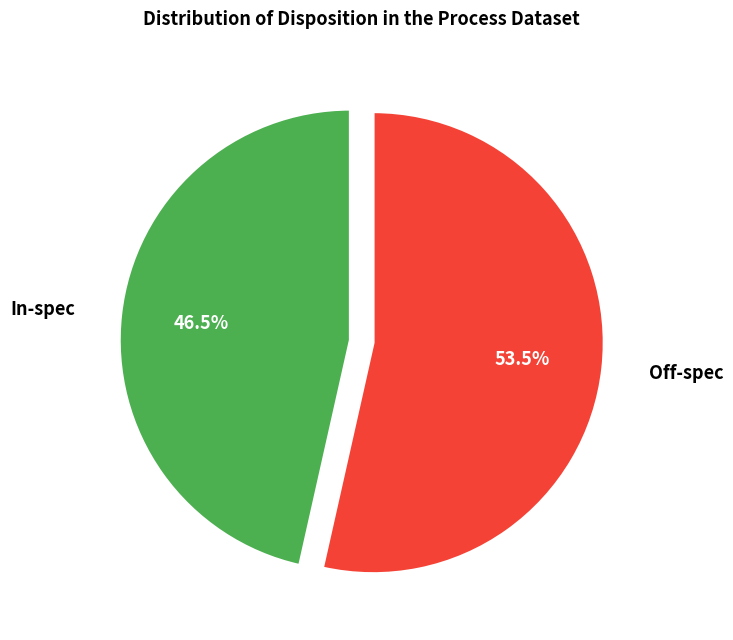

The In-spec slice represents 41% of the pie. True or false?

False